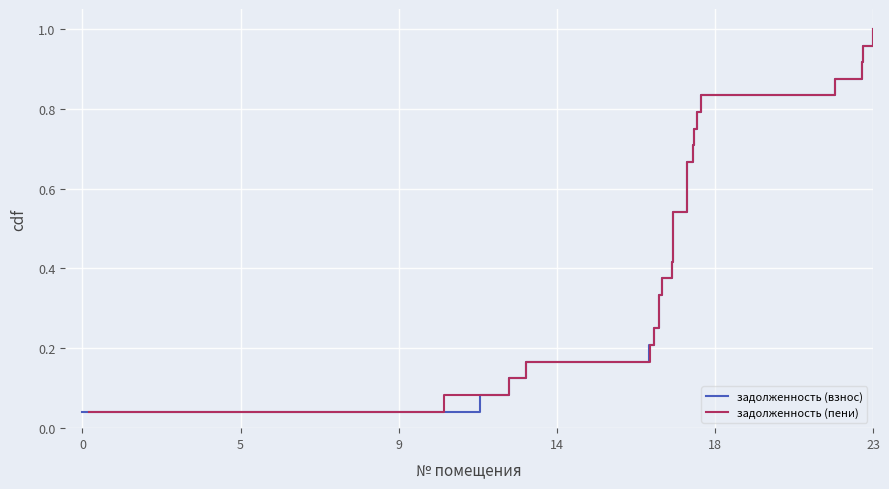

True or false: задолженность (пени) and задолженность (взнос) cross at least once.

False